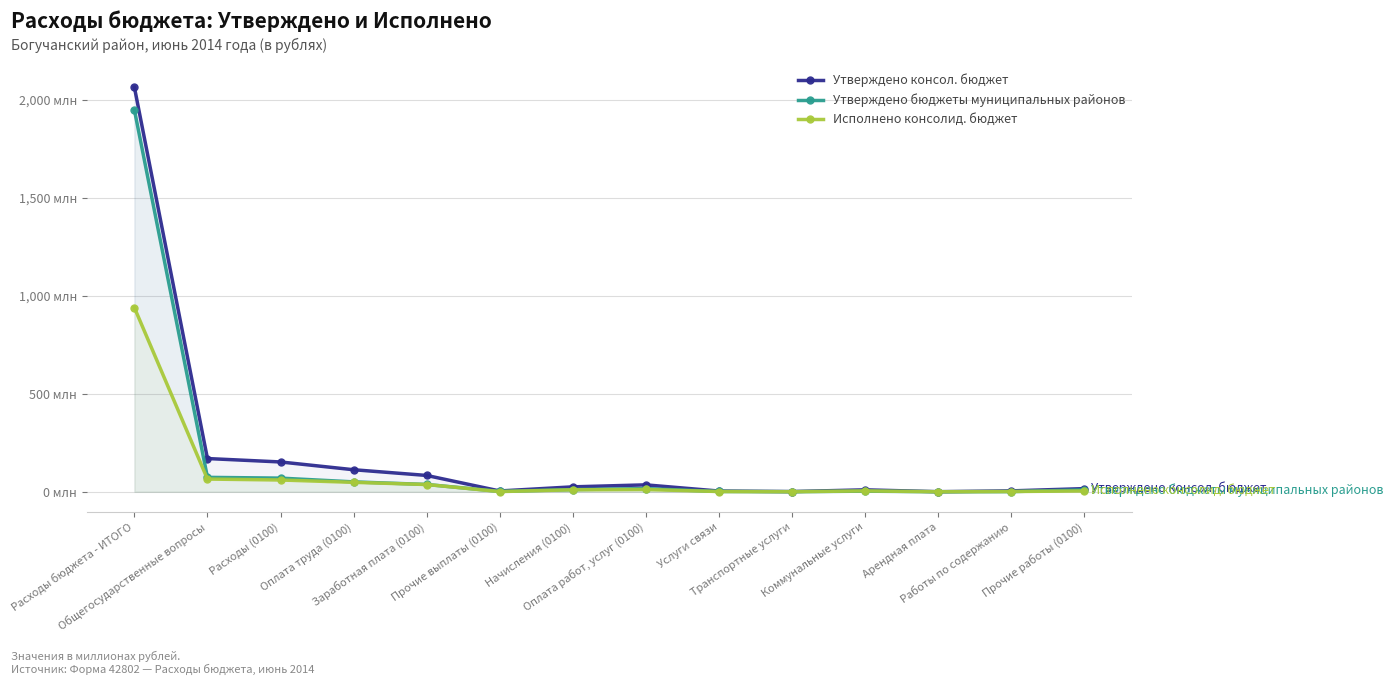

Is it true that Утверждено бюджеты муниципальных районов equals 37.3 at Заработная плата (0100)?

True